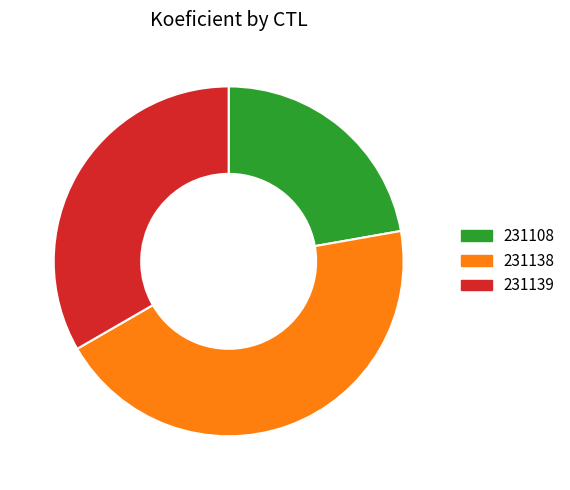

What is the ratio of the value at 231138 to the value at 231139?

1.3